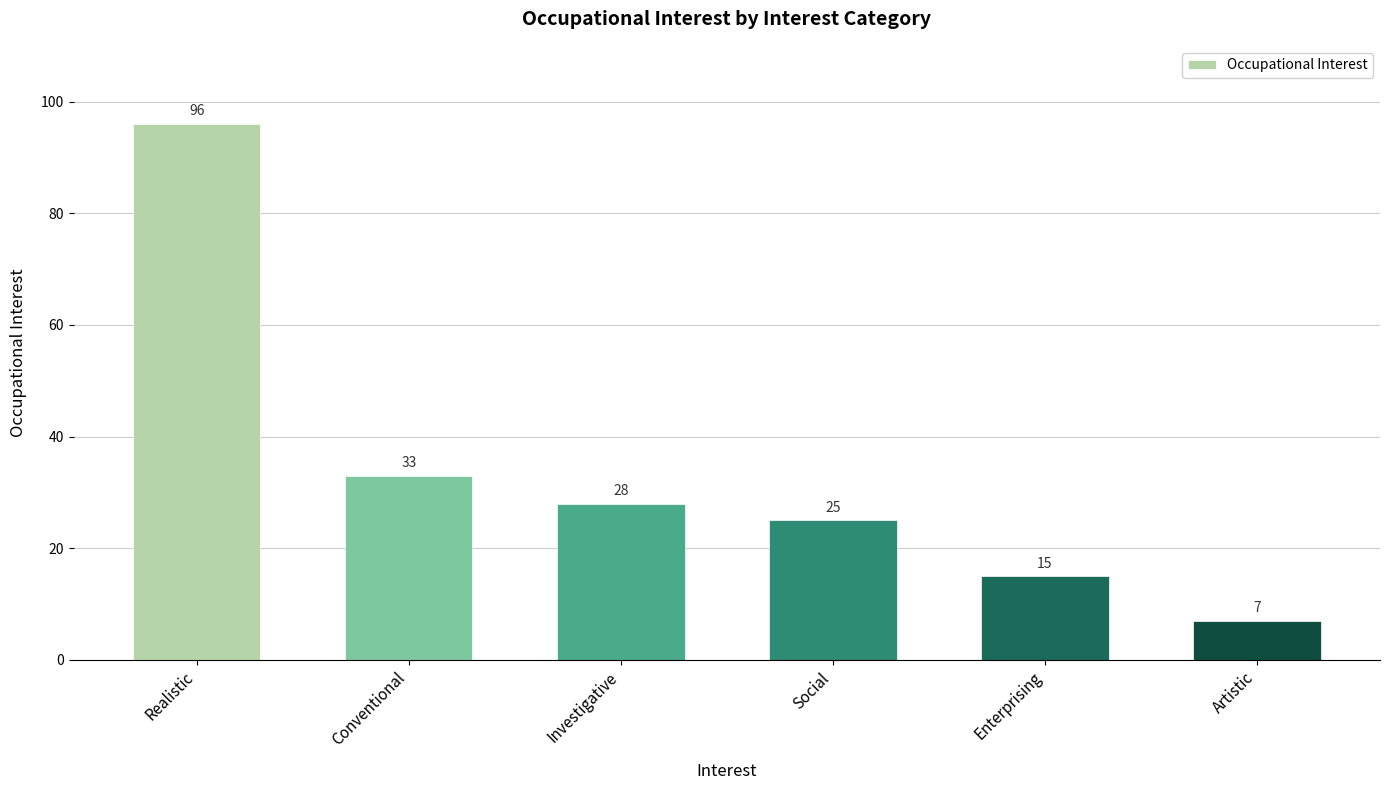

How many distinct data groups are displayed?

1